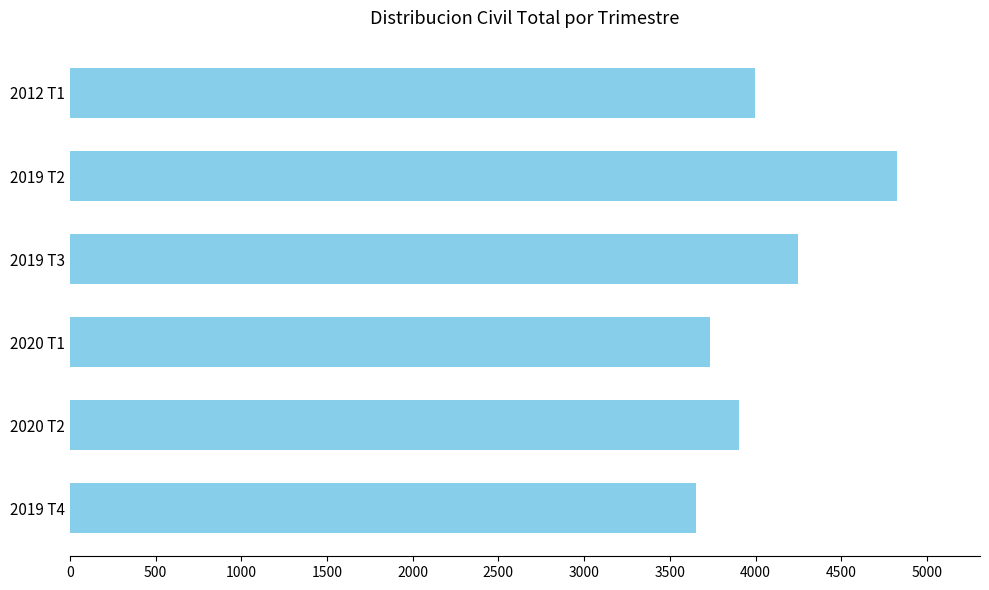

Are the bars horizontal?

Yes